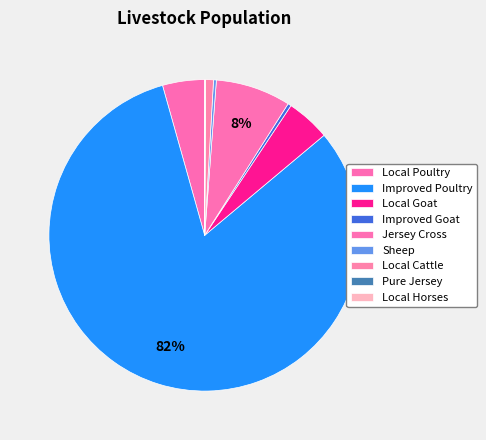

Rank the categories by value from lowest to highest.

Pure Jersey, Local Horses, Sheep, Improved Goat, Local Cattle, Local Poultry, Local Goat, Jersey Cross, Improved Poultry